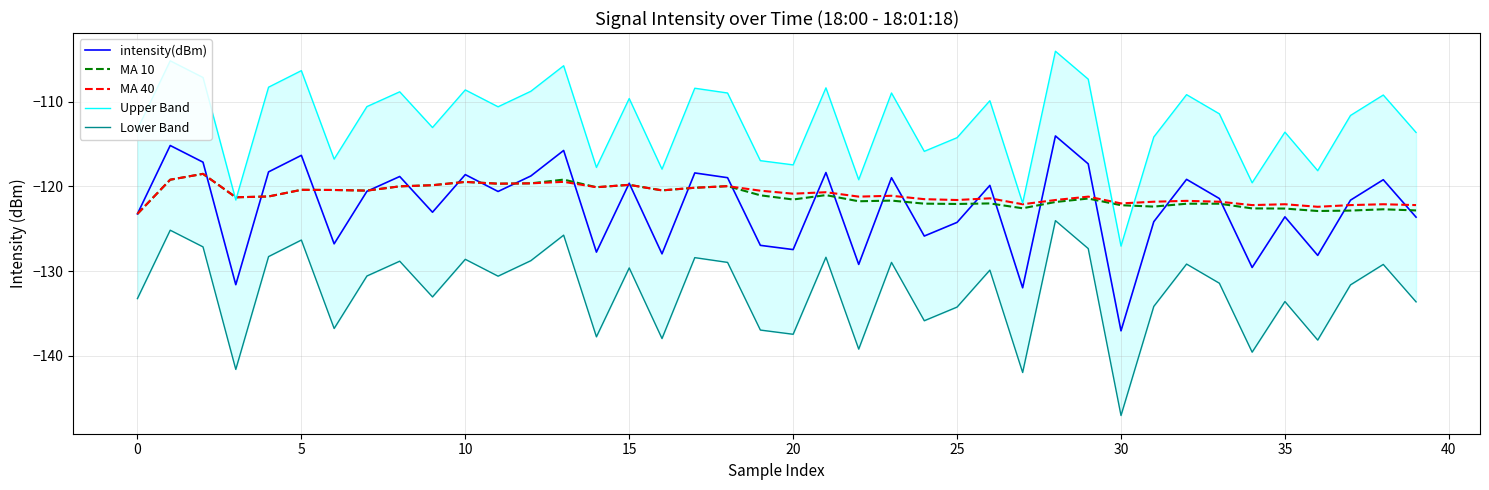

At which label does Upper Band reach its minimum?

30